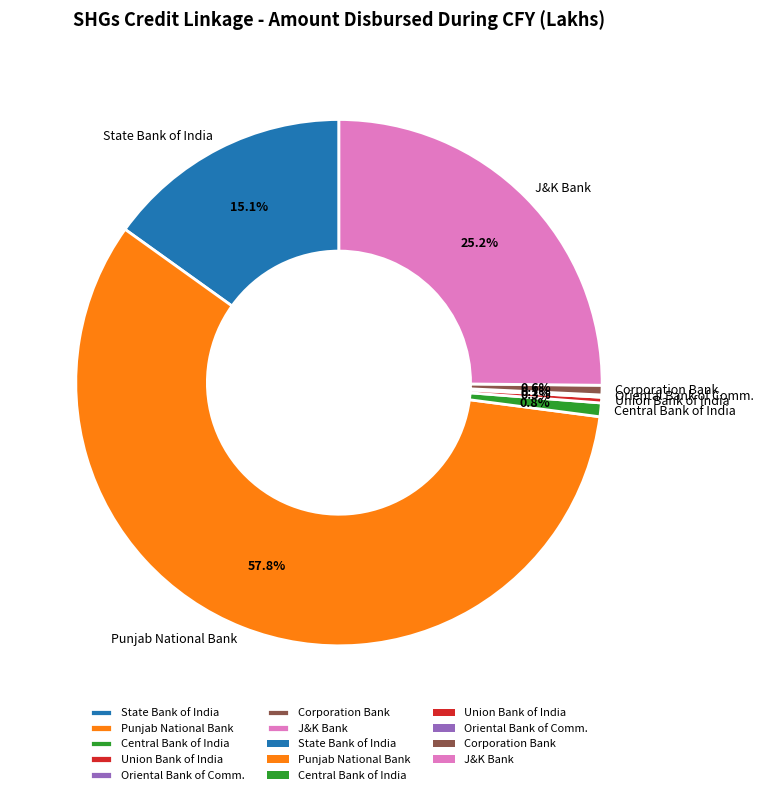

Is there any slice that represents more than half of the pie?

Yes